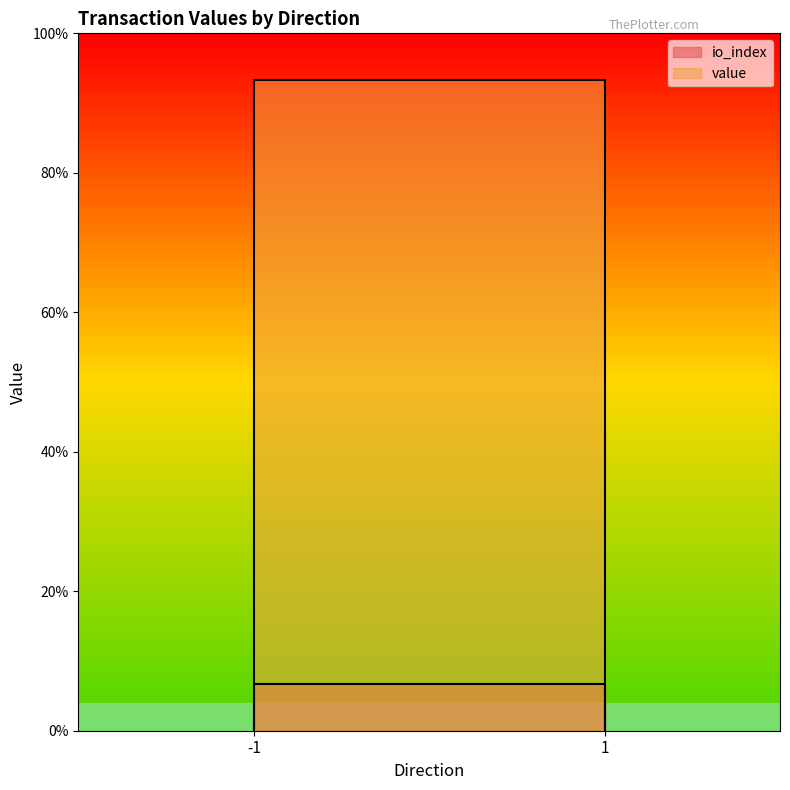

Rank the series by their average value, from highest to lowest.

io_index, value